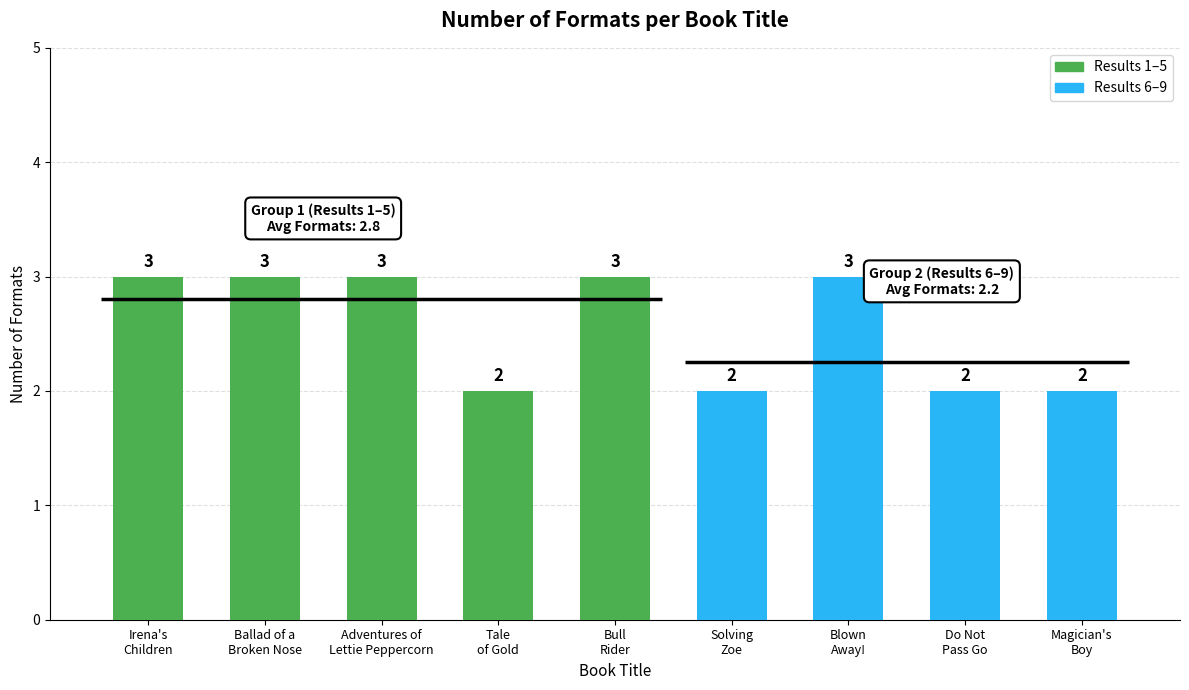

What is the label of the 3rd bar from the left?

Adventures of Lettie Peppercorn